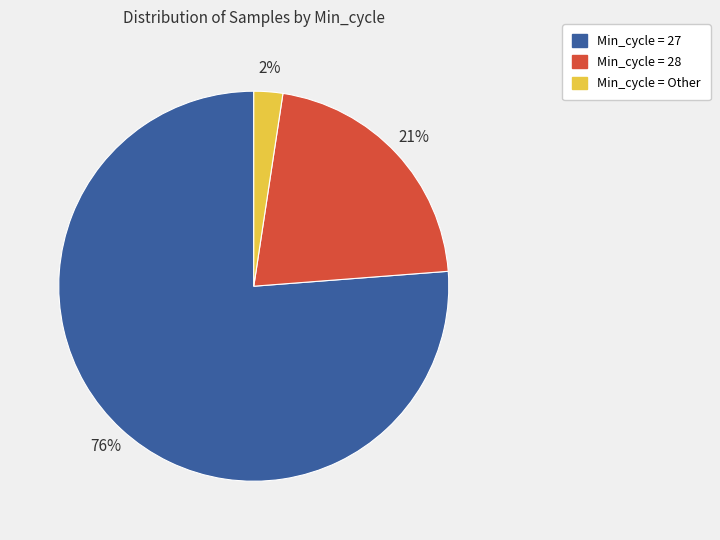

Which has a higher value, Min_cycle = Other or Min_cycle = 27?

Min_cycle = 27